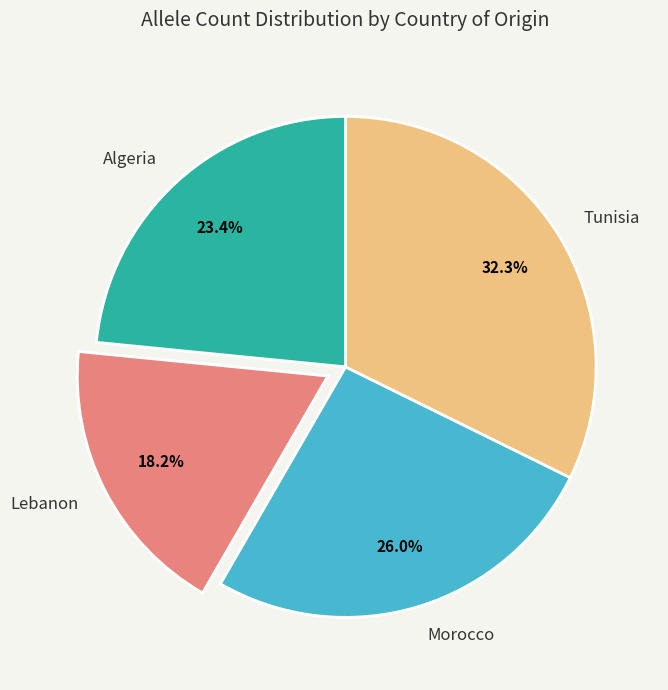

How much of the chart is everything except Tunisia?

67.7%